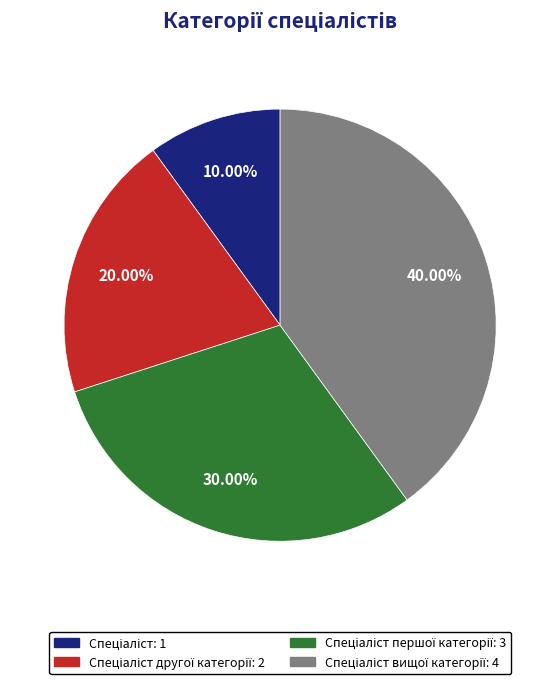

Does any single category account for the majority?

No